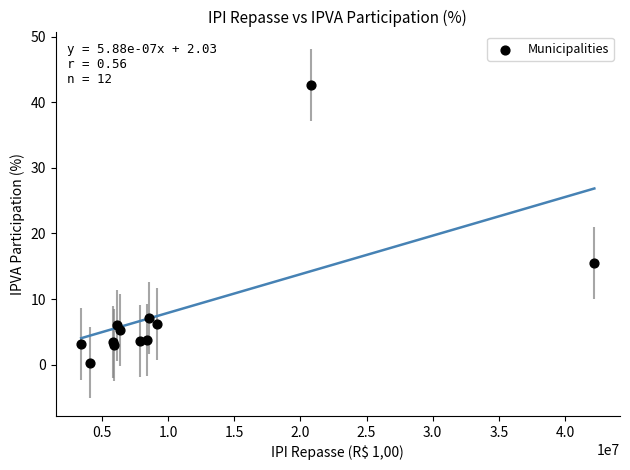

What Y value in the scatter plot is closest to 21?

15.4